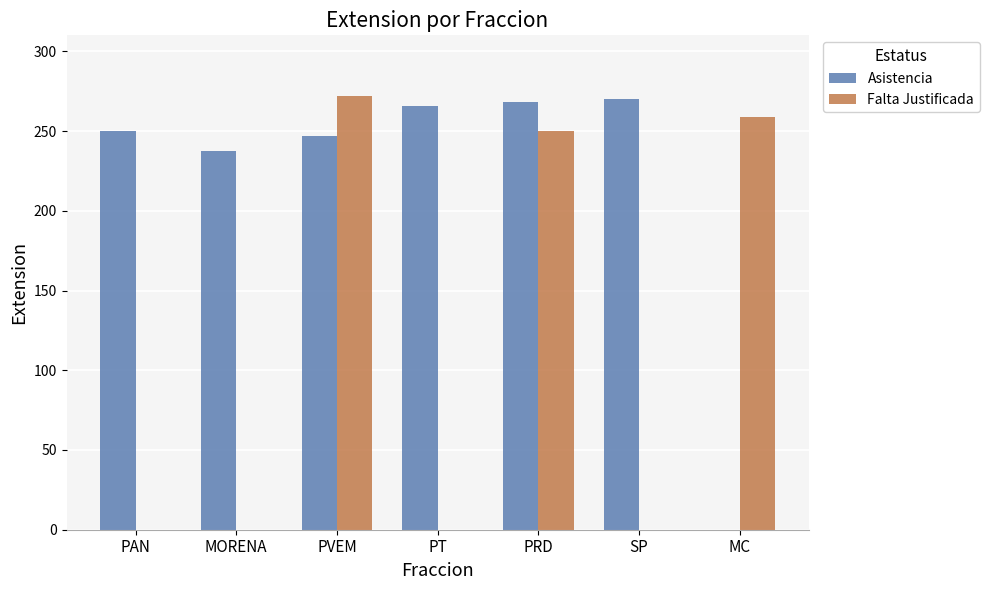

What is the sum of all Asistencia values?

1537.7